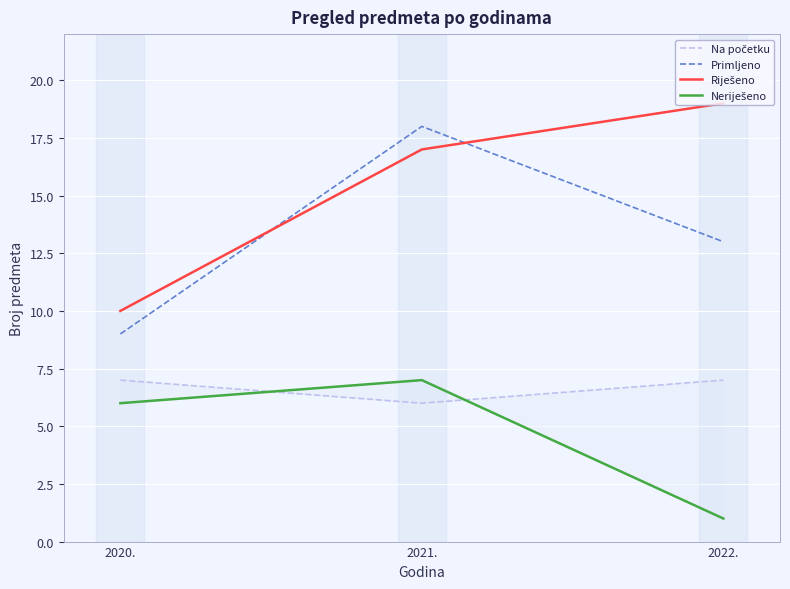

Is the value of Neriješeno at 2021. greater than the value of Riješeno at 2022.?

No